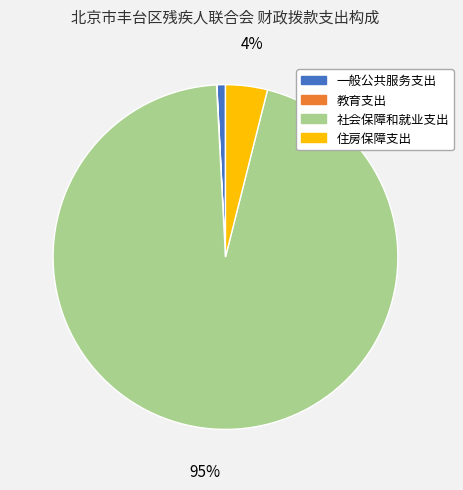

Combined, do 一般公共服务支出 and 住房保障支出 account for over 50%?

No